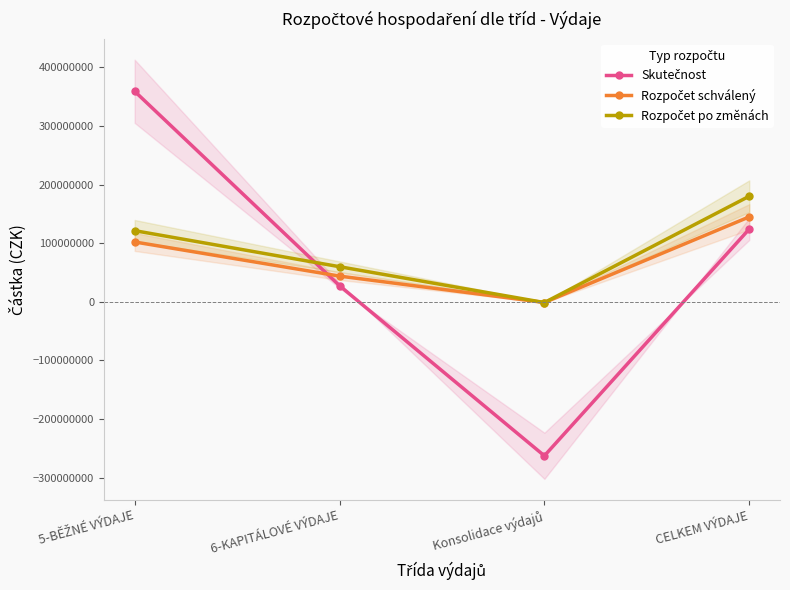

The Rozpočet po změnách series shows 54732436.6 at 5-BĚŽNÉ VÝDAJE. True or false?

False